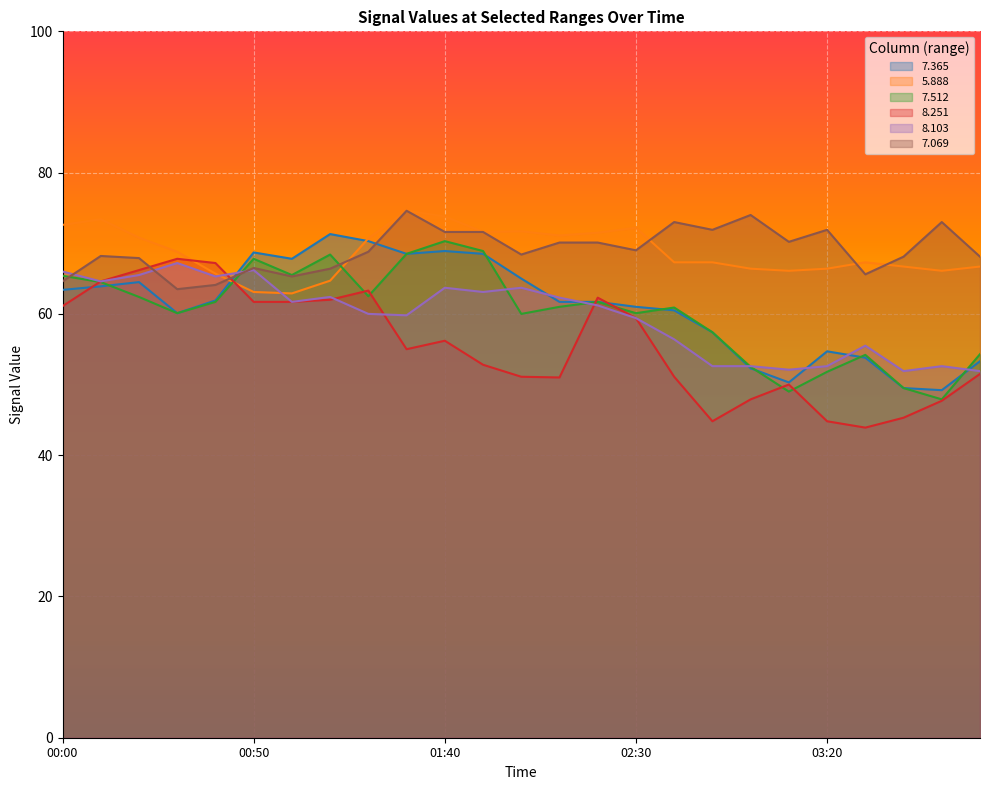

What is the total value across all series at 00:30?

387.5